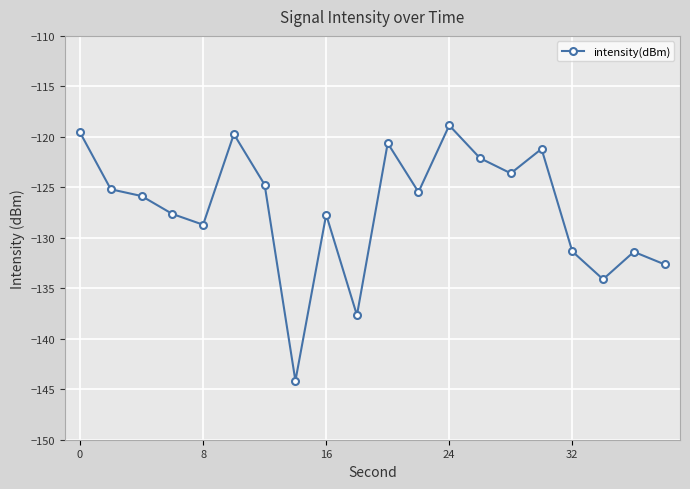

True or false: there are more than 2 points higher than both neighbors.

True